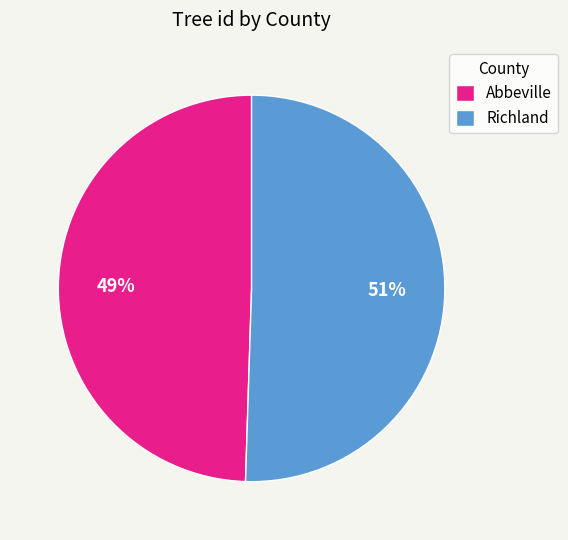

Is there a majority slice in this chart?

Yes